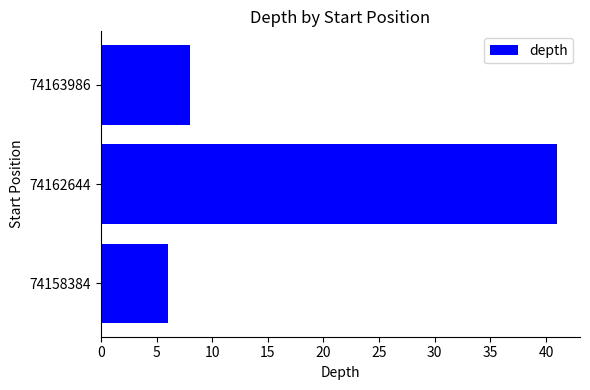

Are the bars horizontal?

Yes